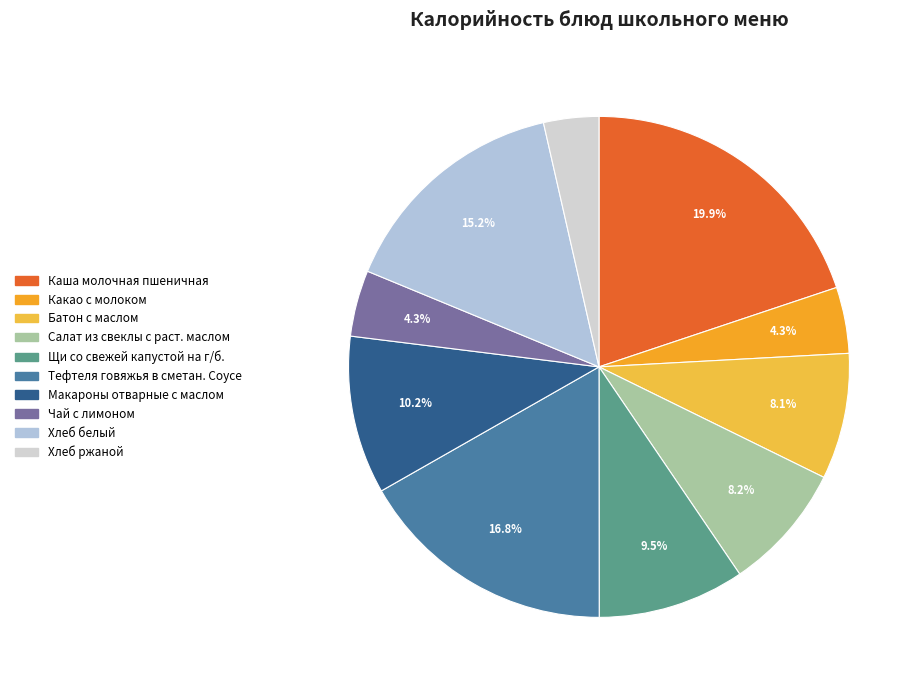

Is it true that Макароны отварные с маслом is 1% of the pie?

False